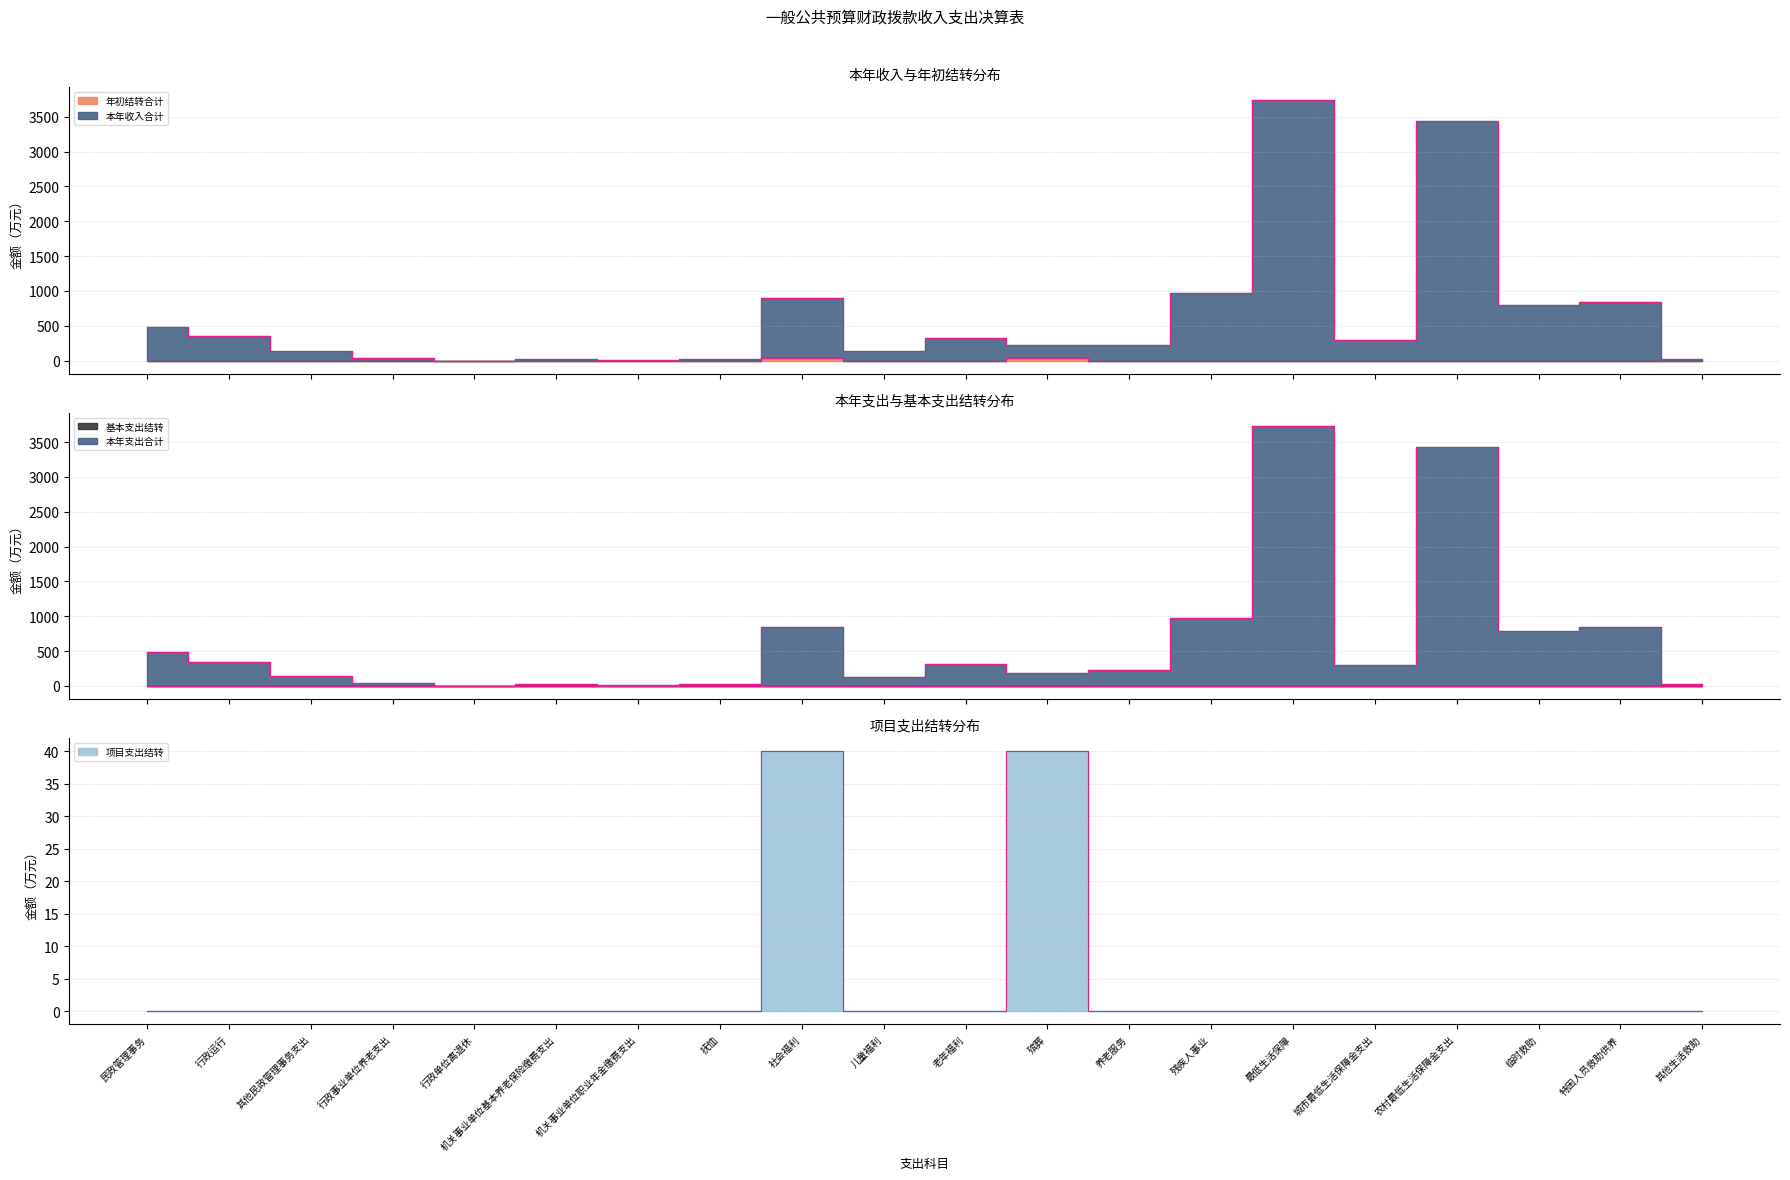

True or false: 年初结转合计 has a value of 0.0 at 行政事业单位养老支出.

True